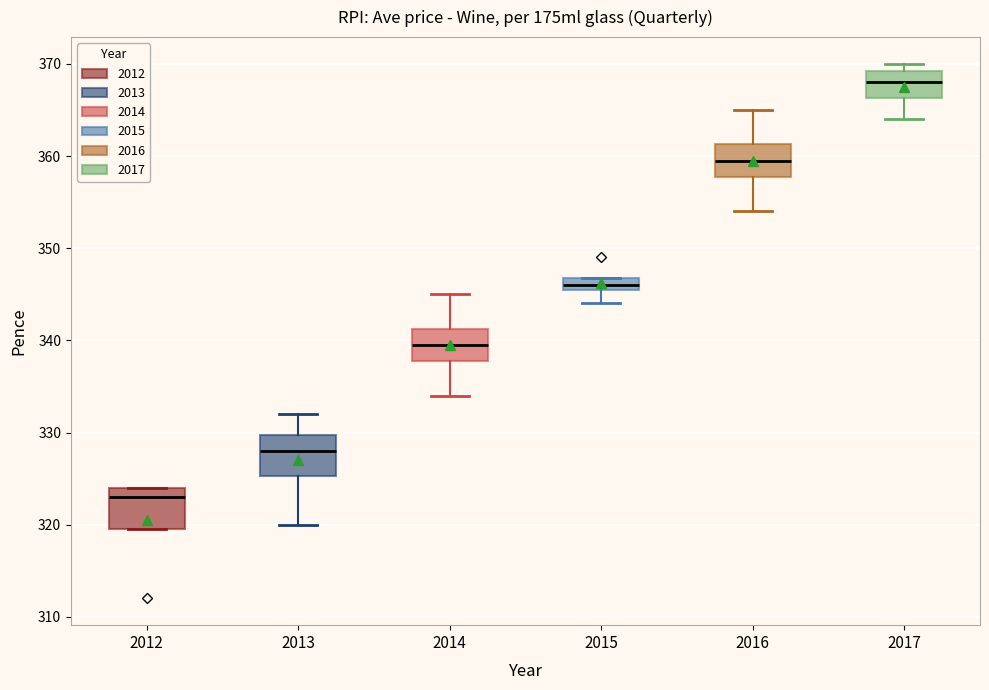

Which box has the lowest median line?

2012